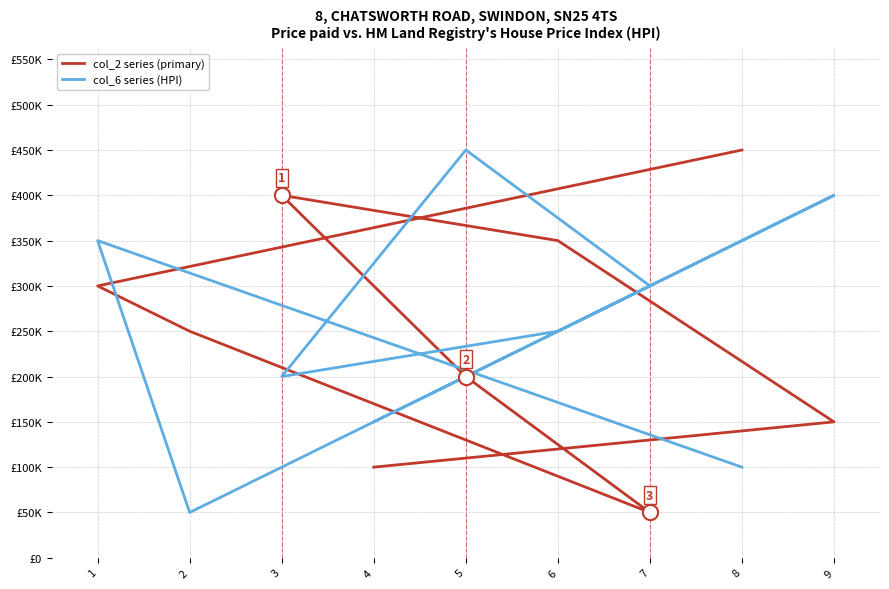

What are all the series names shown in the legend?

col_2 series (primary), col_6 series (HPI)